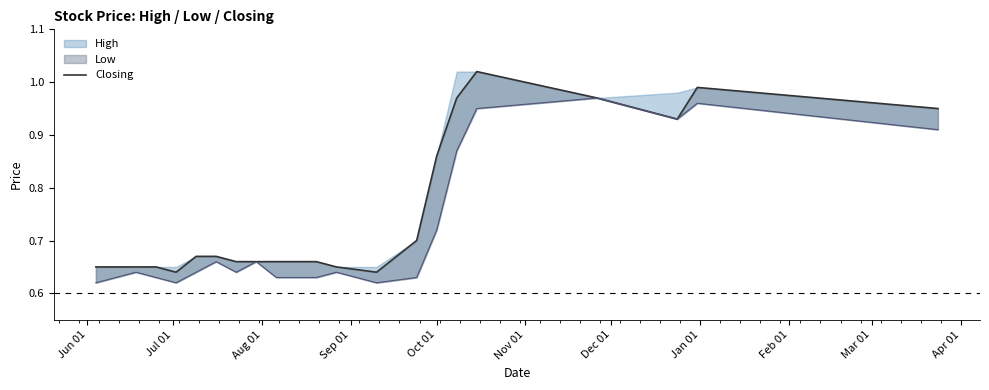

How many lines are shown in the chart?

1